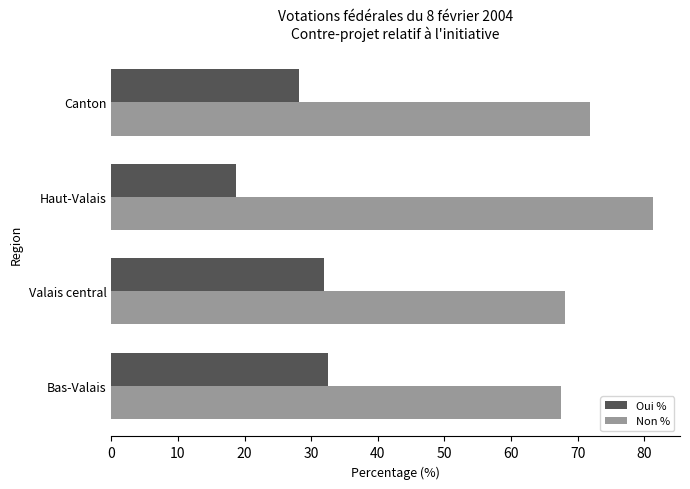

What is the sum of the Oui % values at Canton and Bas-Valais?

60.7